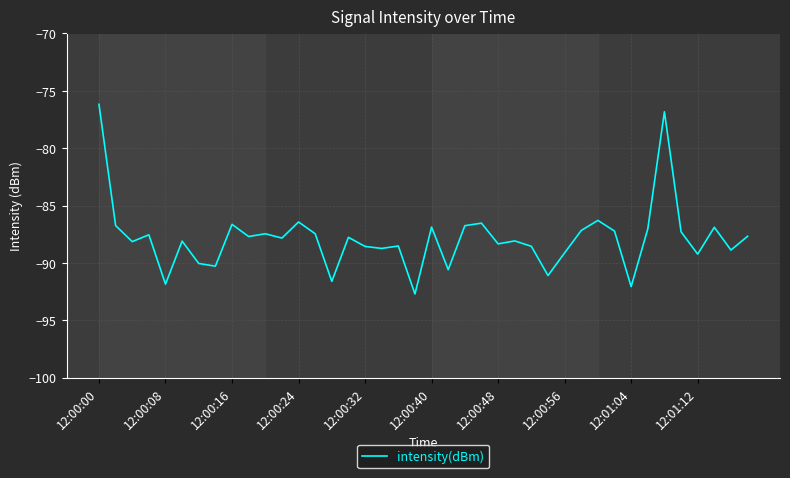

What is the maximum value shown in the chart?

-76.2